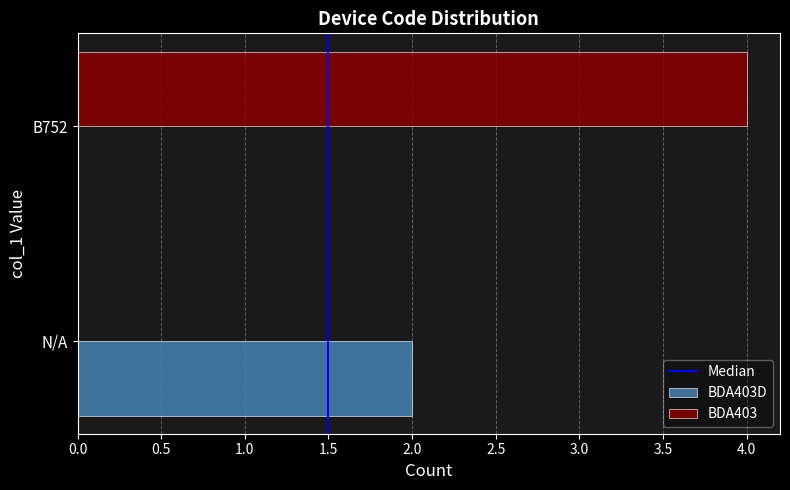

Which series changed the most between N/A and B752?

BDA403